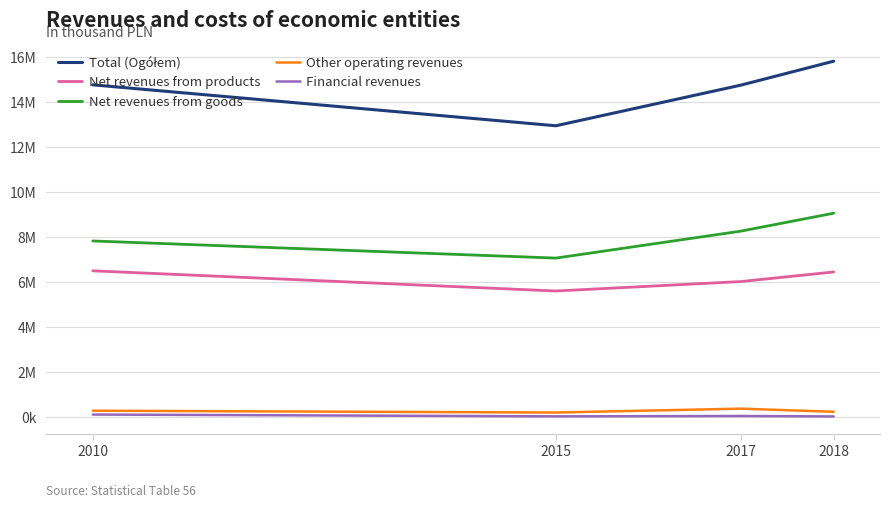

How many Net revenues from goods values are between 7837840 and 9070904?

3